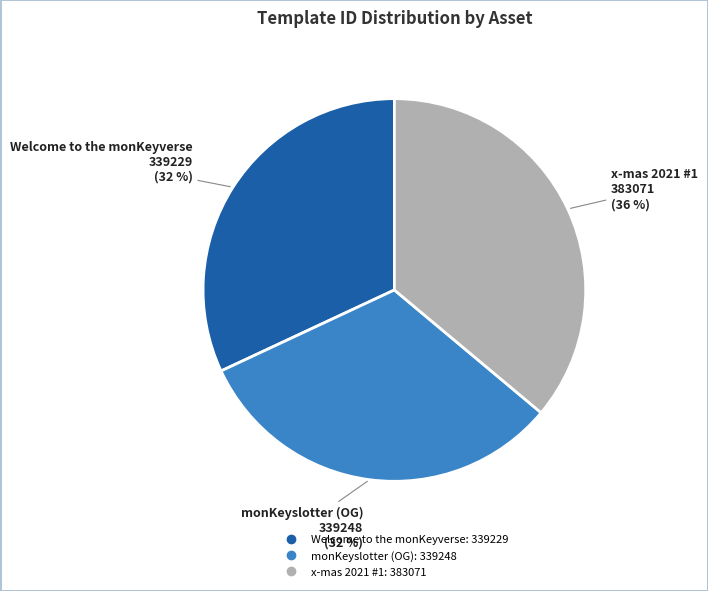

To the nearest percent, what is the combined percentage of Welcome to the monKeyverse and x-mas 2021 #1?

68%